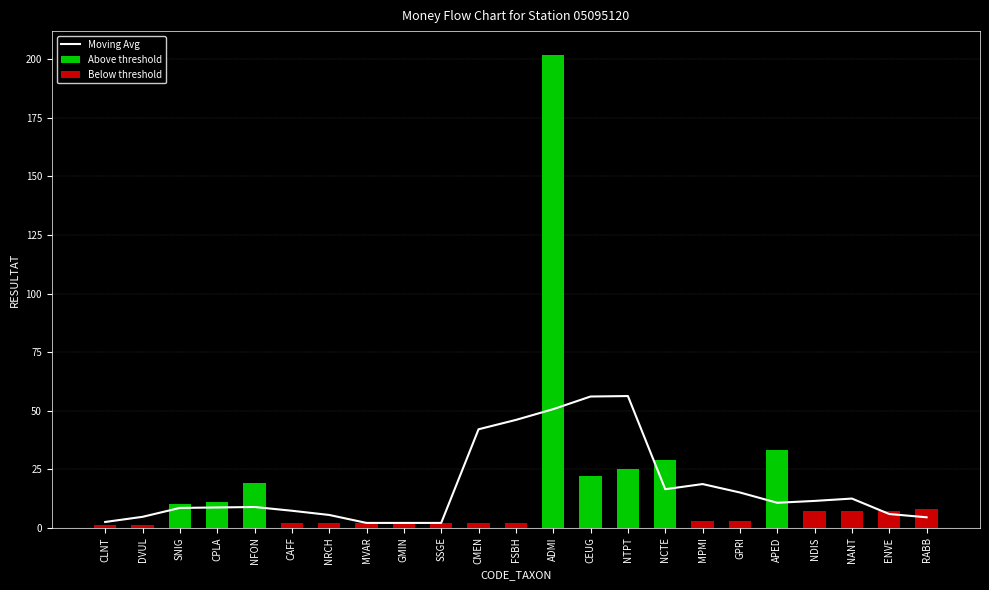

The value of Moving Avg at NCTE is 27.8. True or false?

False